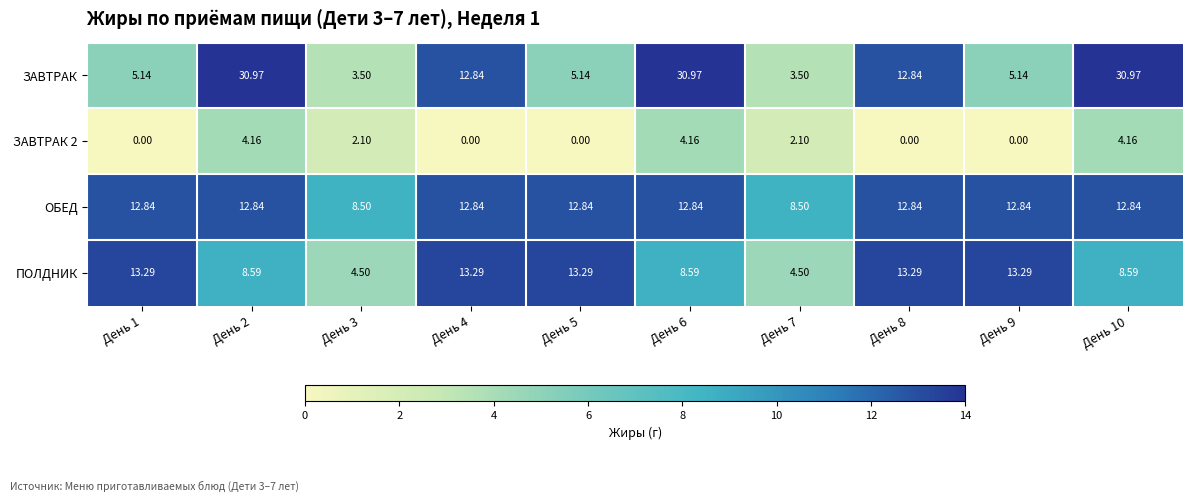

Which series changed the most between День 3 and День 10?

ЗАВТРАК